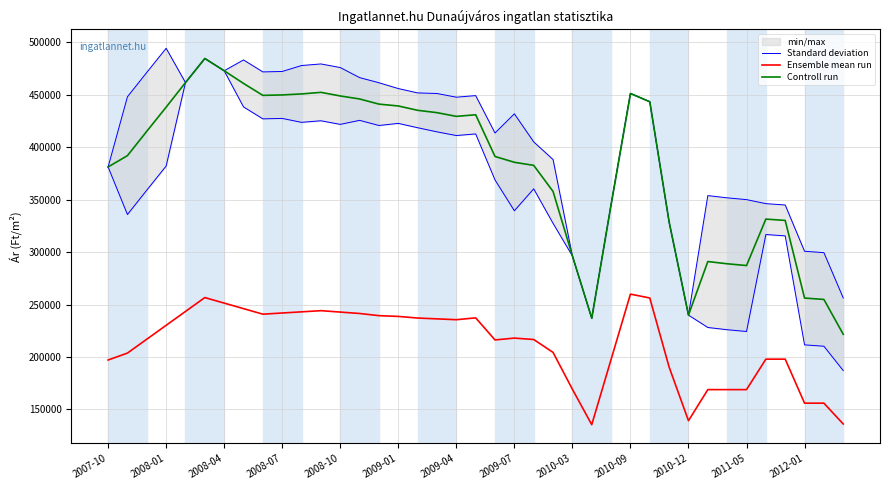

True or false: Controll run and Ensemble mean run cross at least once.

False